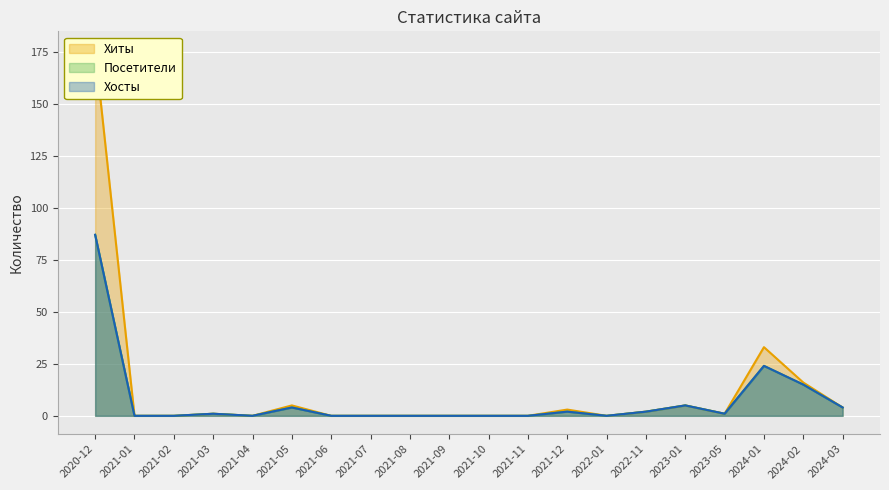

Reading left to right, list all the values displayed in this chart.

Хиты: 176	0	0	1	0	5	0	0	0	0	0	0	3	0	2	5	1	33	16	4
Посетители: 87	0	0	1	0	4	0	0	0	0	0	0	2	0	2	5	1	24	15	4
Хосты: 87	0	0	1	0	4	0	0	0	0	0	0	2	0	2	5	1	24	15	4